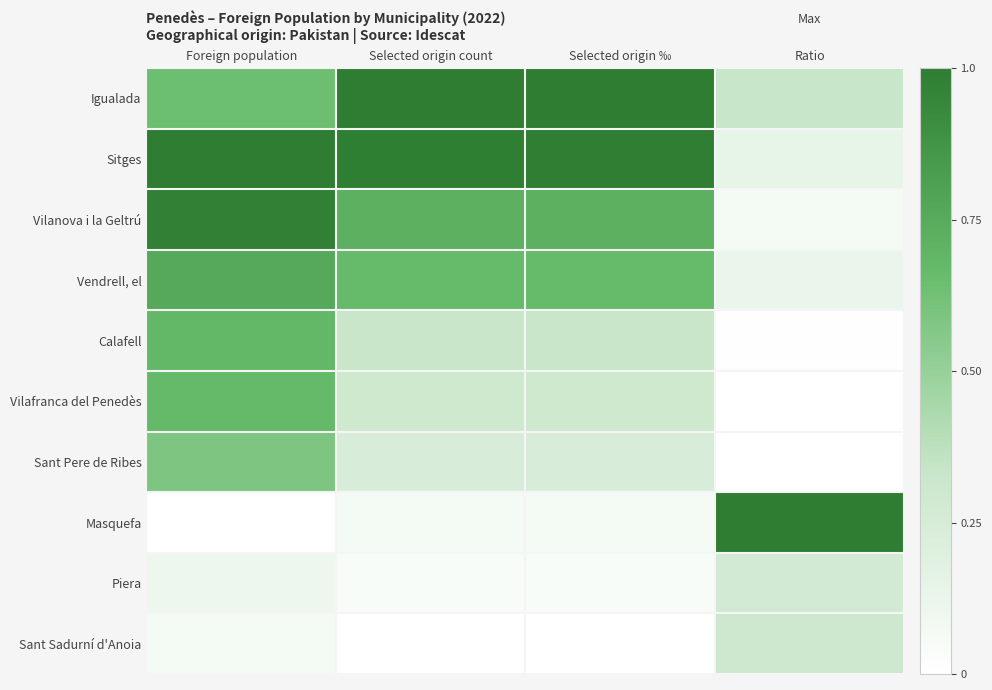

Reading left to right, extract all data points from this chart.

Igualada: Foreign population=0.6	Selected origin count=1.0	Selected origin ‰=1.0	Ratio=0.3
Sitges: Foreign population=1.0	Selected origin count=1.0	Selected origin ‰=1.0	Ratio=0.1
Vilanova i la Geltrú: Foreign population=1.0	Selected origin count=0.7	Selected origin ‰=0.7	Ratio=0.1
Vendrell, el: Foreign population=0.8	Selected origin count=0.7	Selected origin ‰=0.7	Ratio=0.1
Calafell: Foreign population=0.7	Selected origin count=0.3	Selected origin ‰=0.3	Ratio=0.0
Vilafranca del Penedès: Foreign population=0.7	Selected origin count=0.3	Selected origin ‰=0.3	Ratio=0.0
Sant Pere de Ribes: Foreign population=0.6	Selected origin count=0.2	Selected origin ‰=0.2	Ratio=0.0
Masquefa: Foreign population=0.0	Selected origin count=0.1	Selected origin ‰=0.1	Ratio=1.0
Piera: Foreign population=0.1	Selected origin count=0.0	Selected origin ‰=0.0	Ratio=0.3
Sant Sadurní d'Anoia: Foreign population=0.1	Selected origin count=0.0	Selected origin ‰=0.0	Ratio=0.3